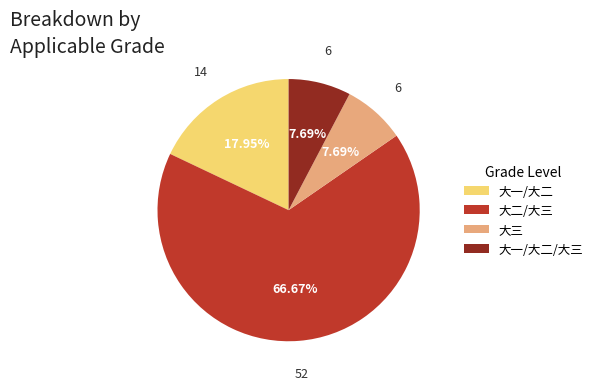

Is the sum of 大一/大二/大三 and 大二/大三 greater than half?

Yes